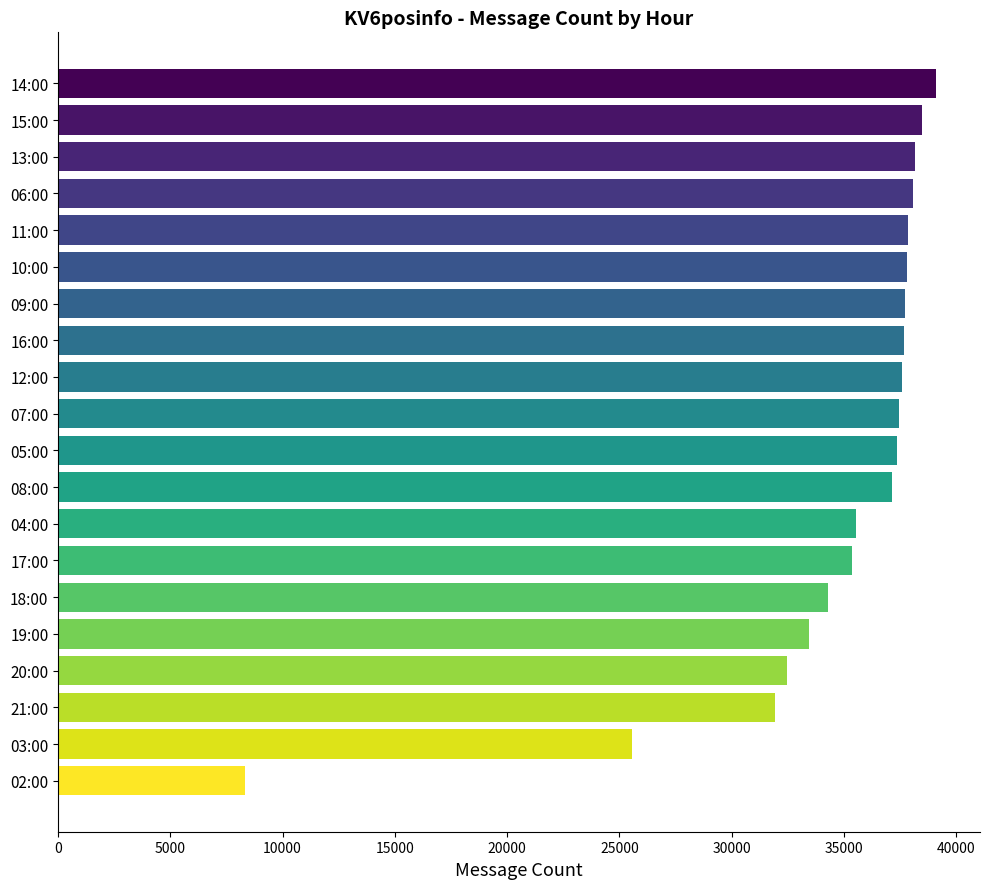

What is the value of the 19th bar from the top?

25550